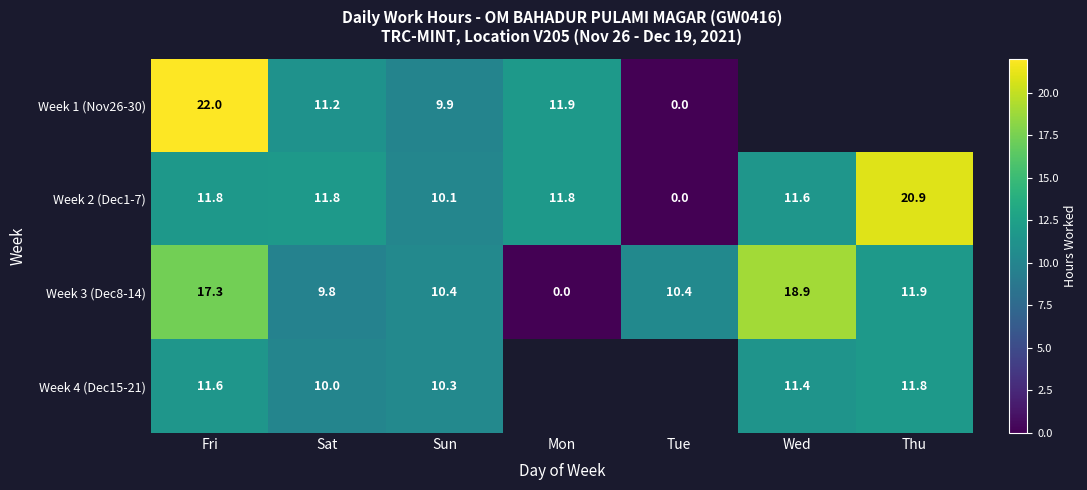

How many data points in Week 2 (Dec1-7) are above 11?

5